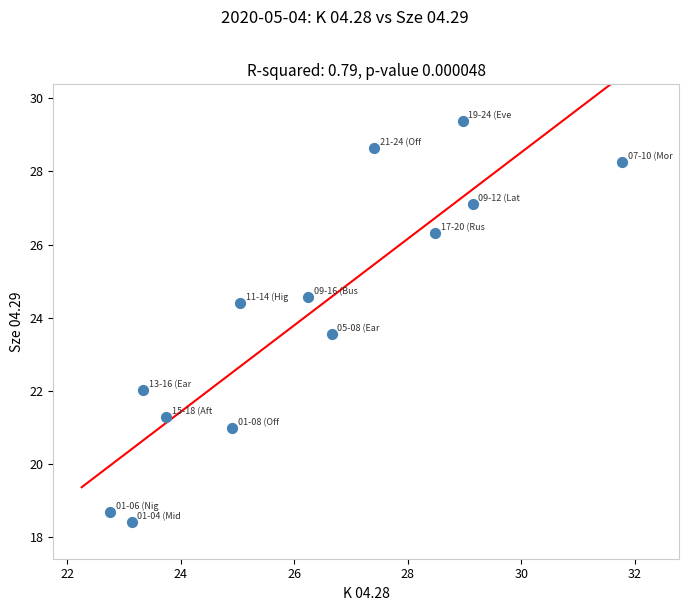

What is the range of X values (max minus min)?

9.0